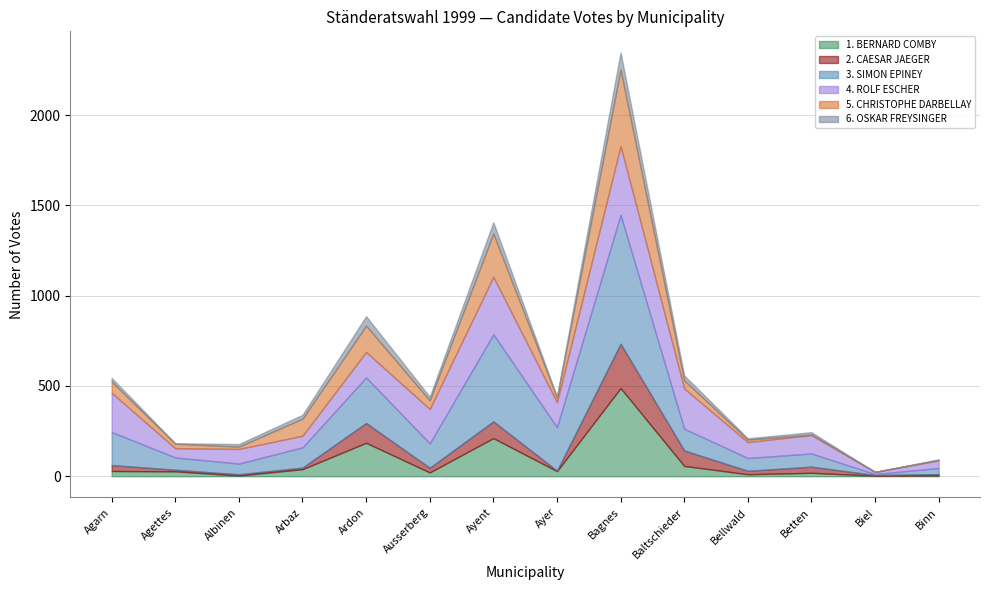

At which label is 5. CHRISTOPHE DARBELLAY closest to 212?

Ayent